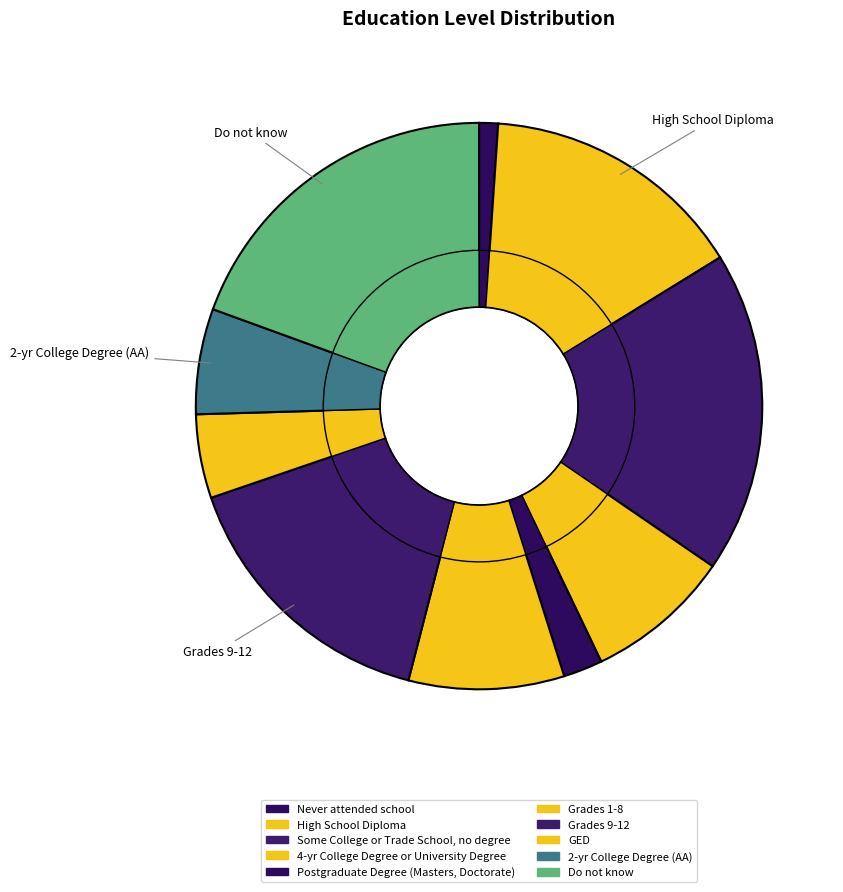

To the nearest percent, what is the difference between the Some College or Trade School, no degree and Never attended school slice percentages?

17%